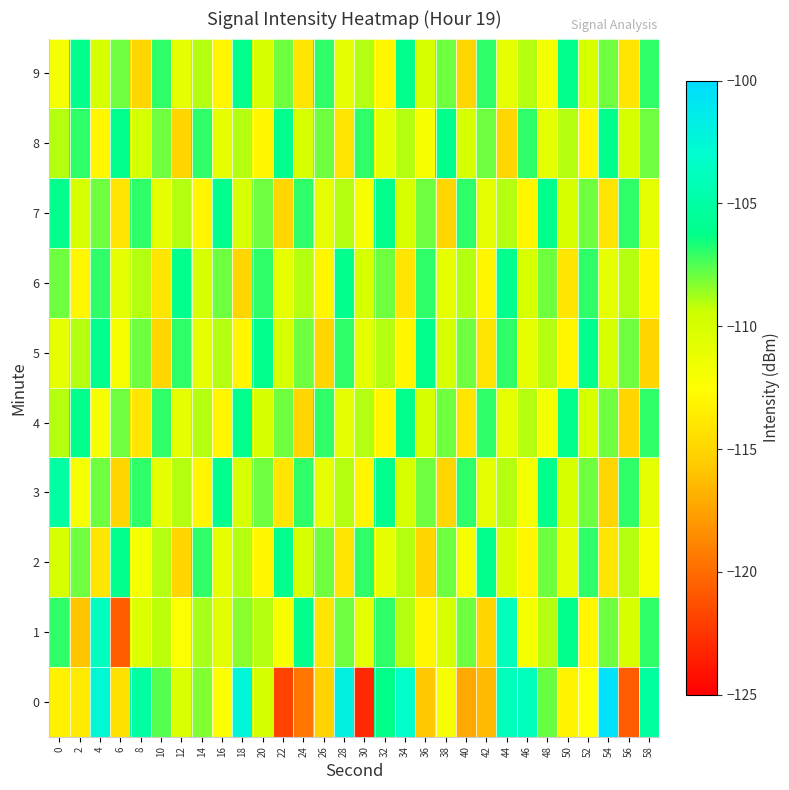

Between 34 and 46, which is larger?

34